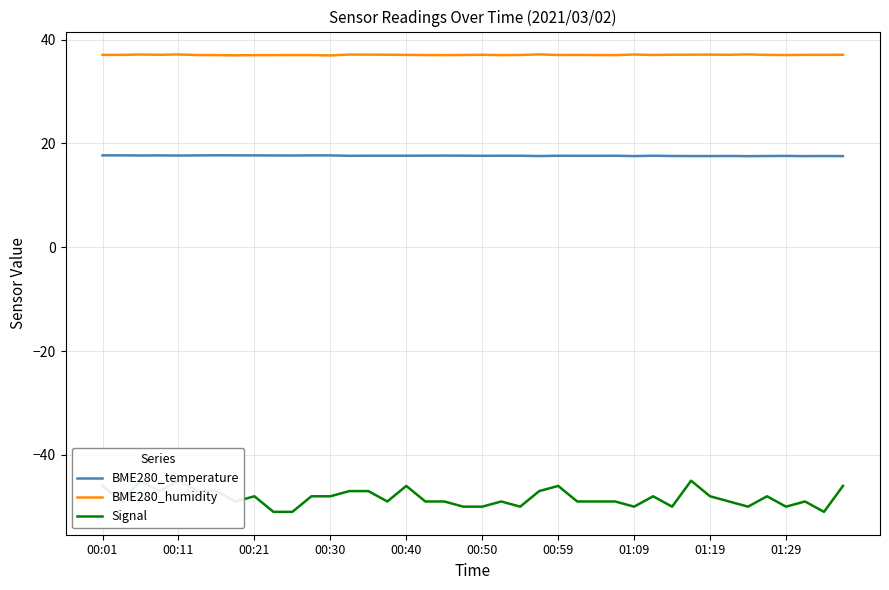

What is the value of the BME280_temperature point at the 12th from the left?

17.7